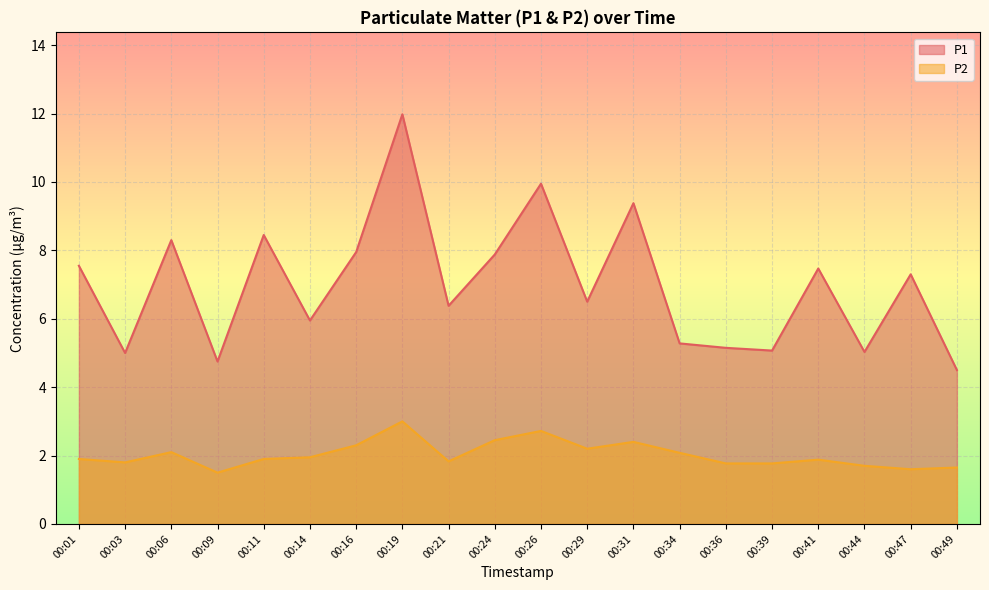

At which category does P2 reach its first local valley?

00:03